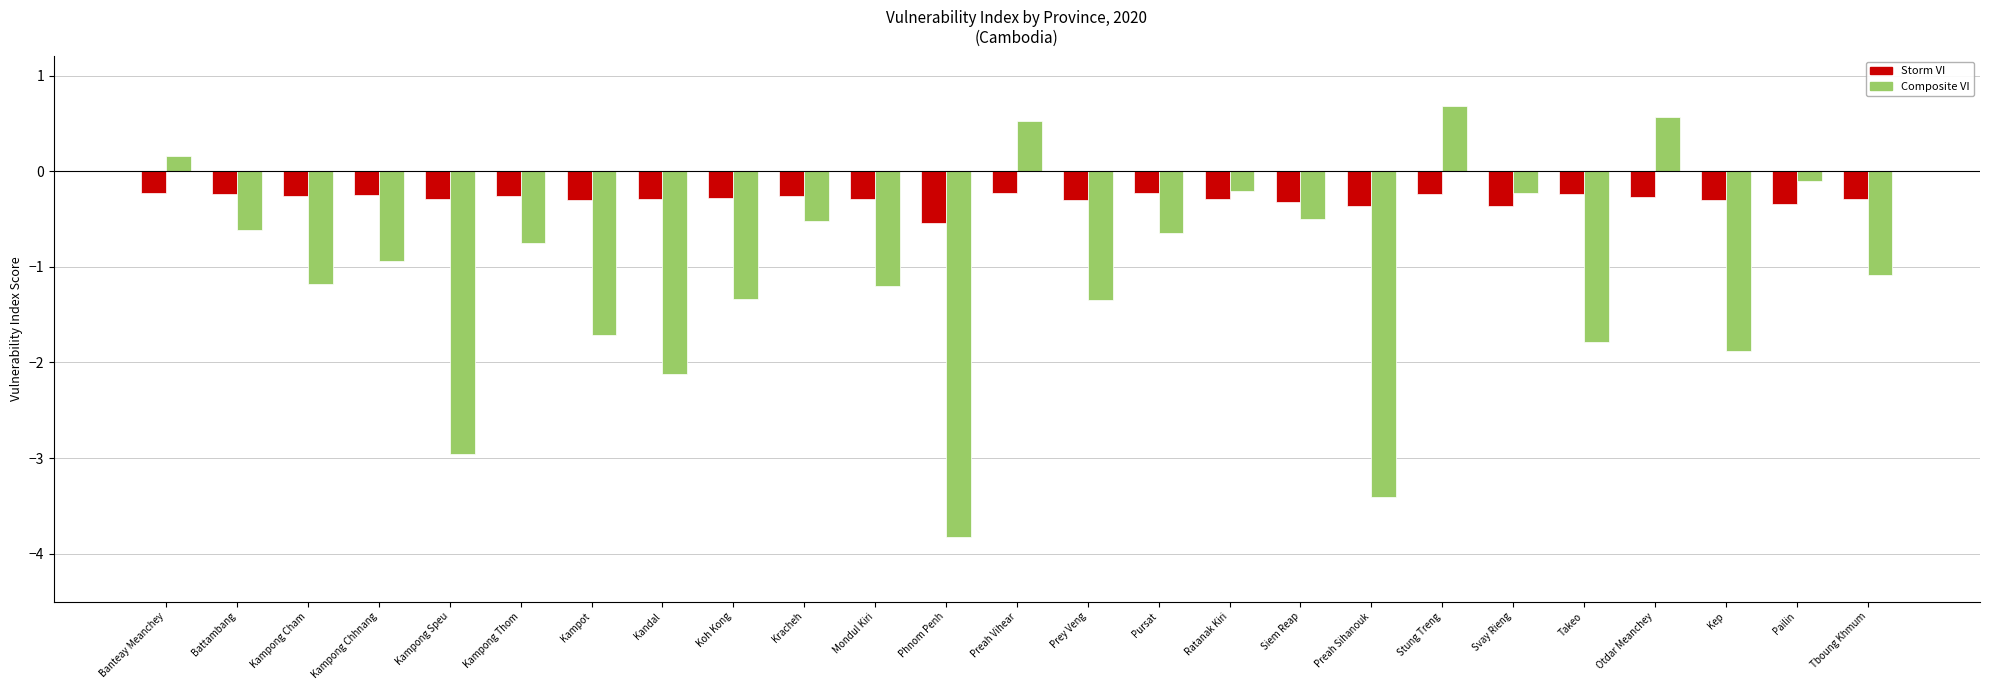

List the series in order of their peak value, highest first.

Composite VI, Storm VI